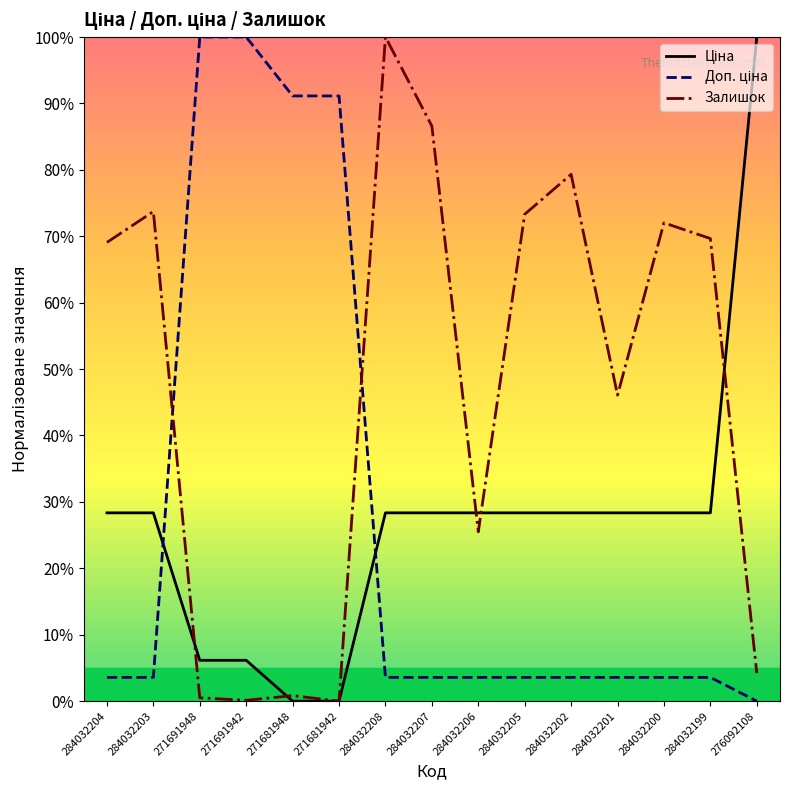

What position from the left is 284032206?

9